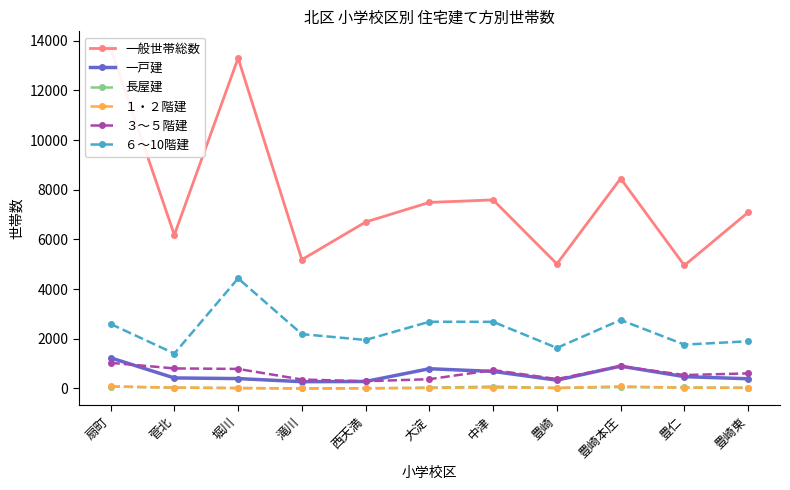

Reading left to right, list all the values displayed in this chart.

一般世帯総数: 13696	6183	13303	5187	6702	7492	7593	5015	8454	4955	7092
一戸建: 1233	424	398	274	282	795	687	334	900	476	391
長屋建: 75	33	14	0	8	32	76	18	56	40	30
１・２階建: 82	36	20	2	9	21	37	23	84	30	23
３～５階建: 1033	808	787	361	291	374	742	379	899	540	607
６～10階建: 2597	1407	4433	2188	1953	2688	2683	1633	2758	1766	1900